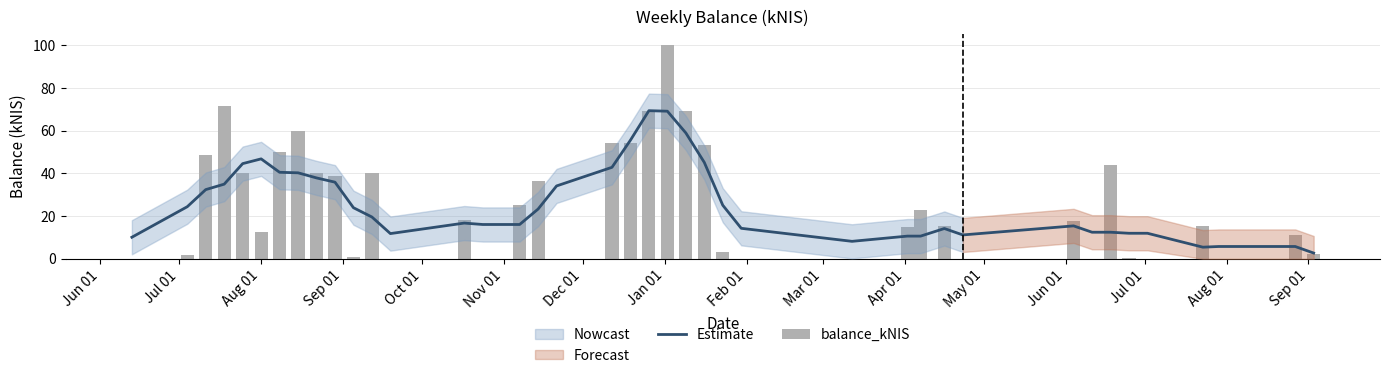

Which series has the largest total across all categories?

balance_kNIS